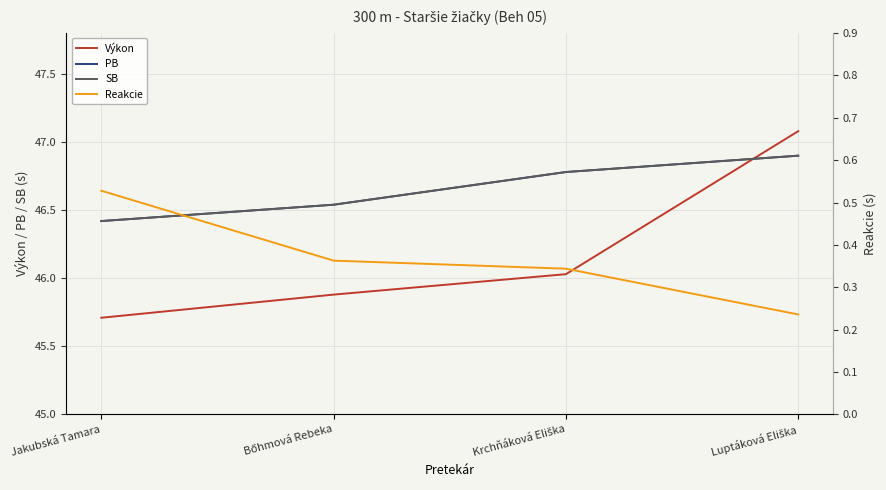

Where does the Výkon series first go above 46?

Krchňáková Eliška